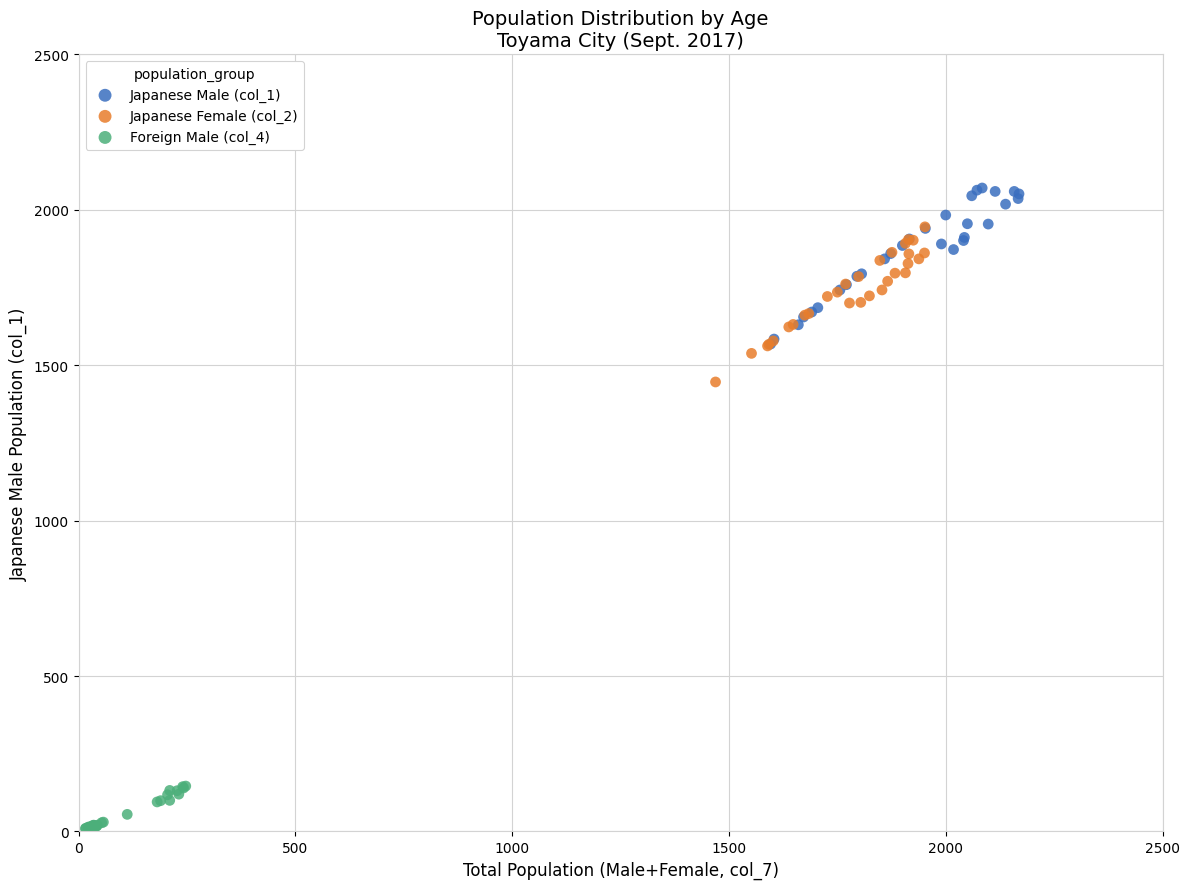

Which series reaches the maximum Y coordinate?

Japanese Male (col_1)